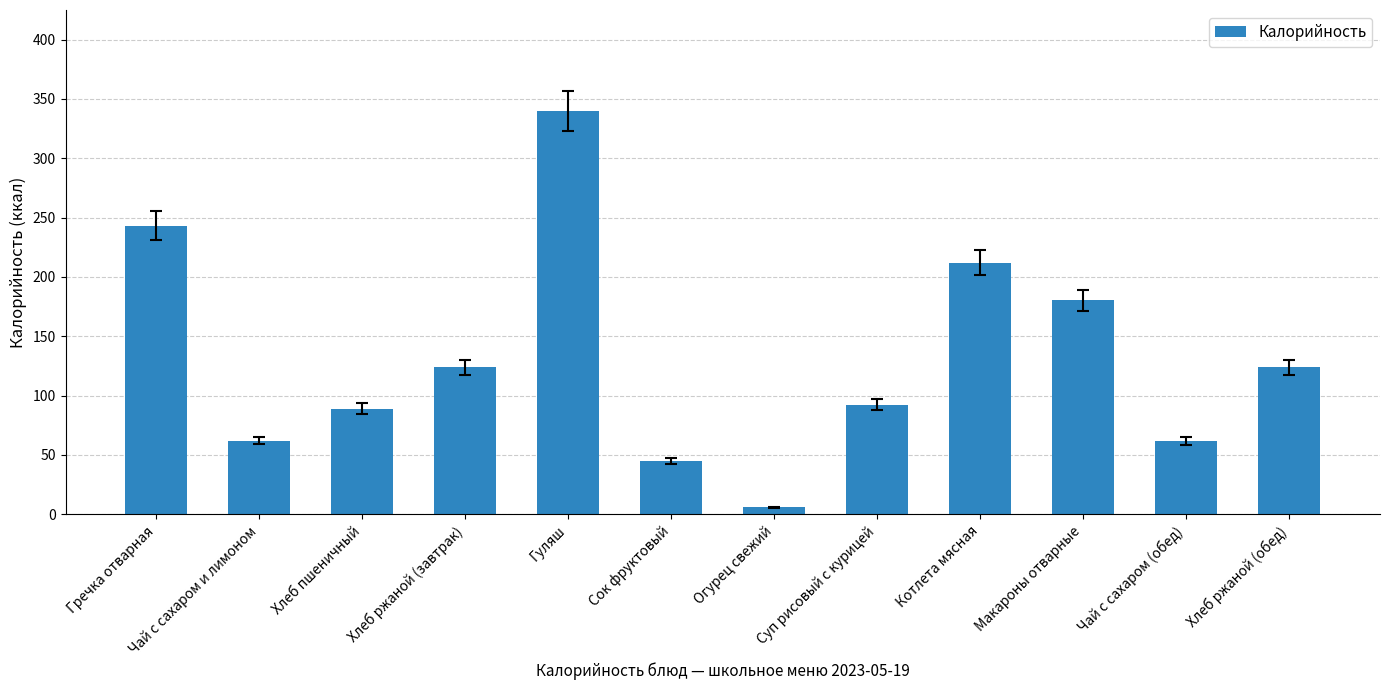

What is the difference between the values at Хлеб пшеничный and Хлеб ржаной (обед)?

34.9